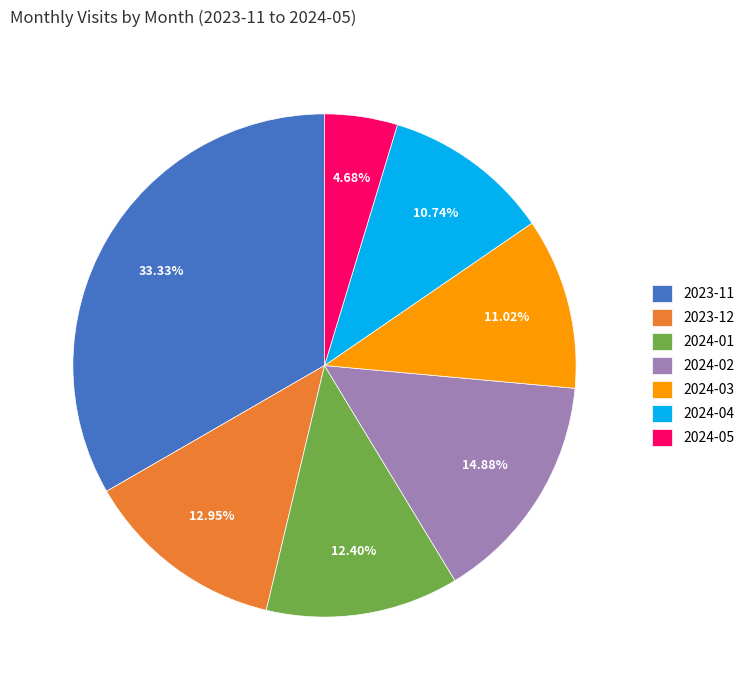

Is it true that 2024-03 is 11% of the pie?

True